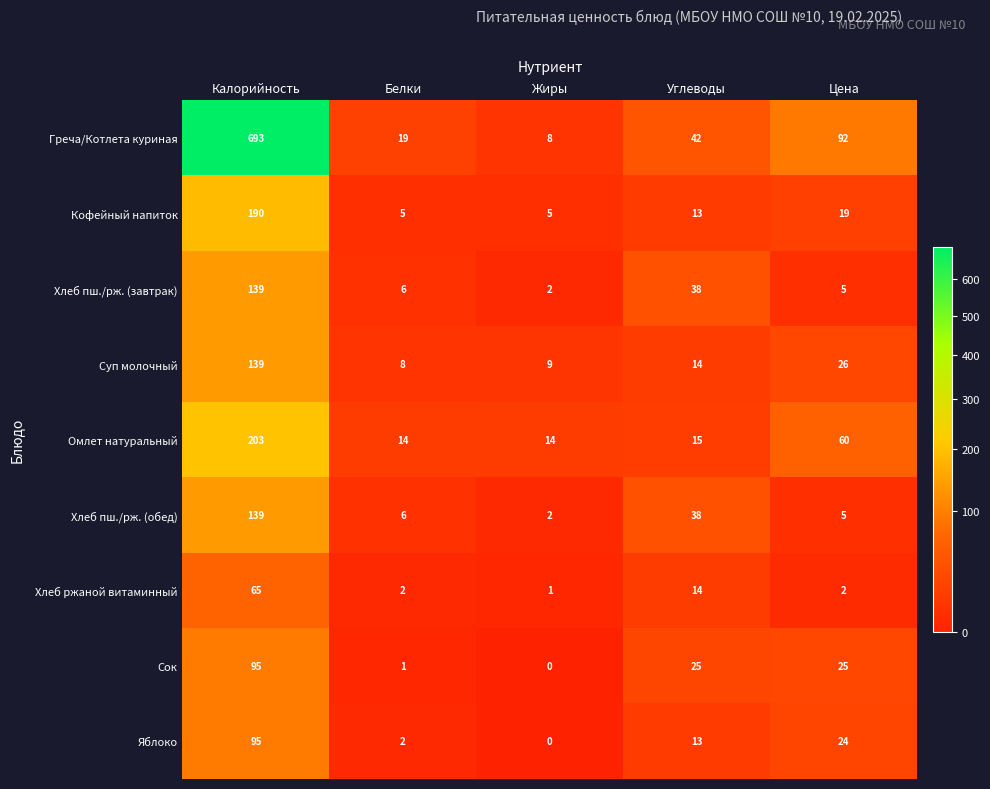

Where does the Яблоко series first go above 13?

Калорийность